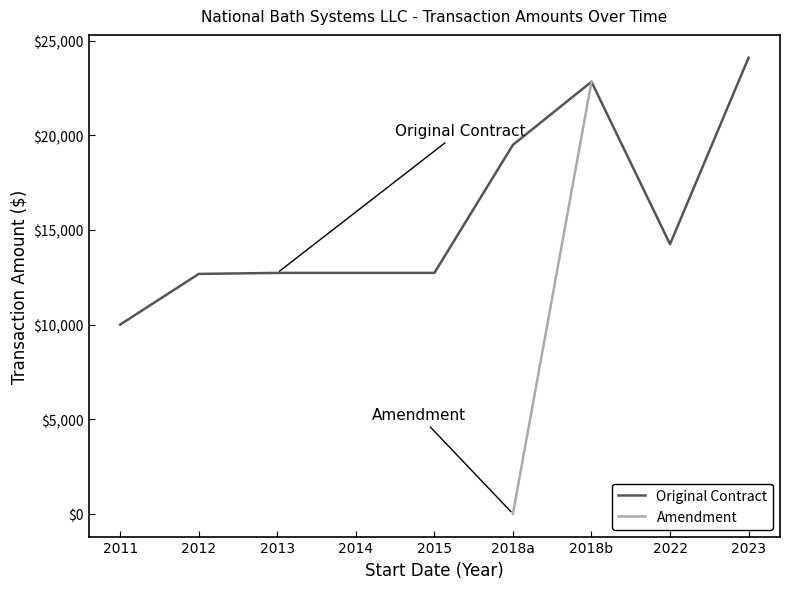

What is the average value?

15729.5